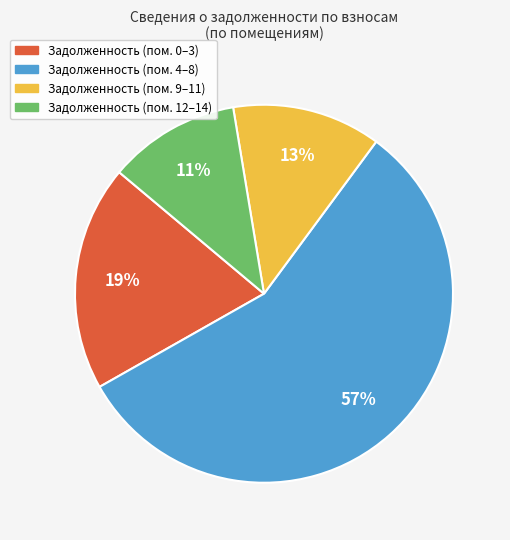

Is there any slice that represents more than half of the pie?

Yes